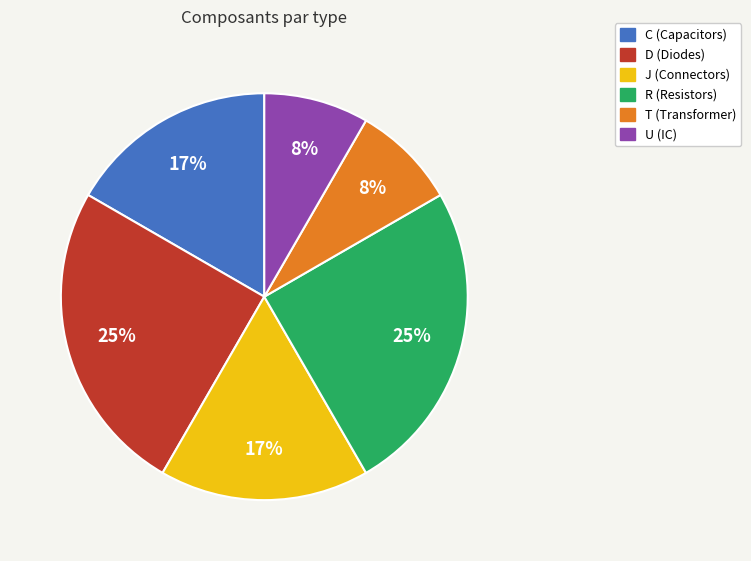

The U (IC) slice represents 15% of the pie. True or false?

False